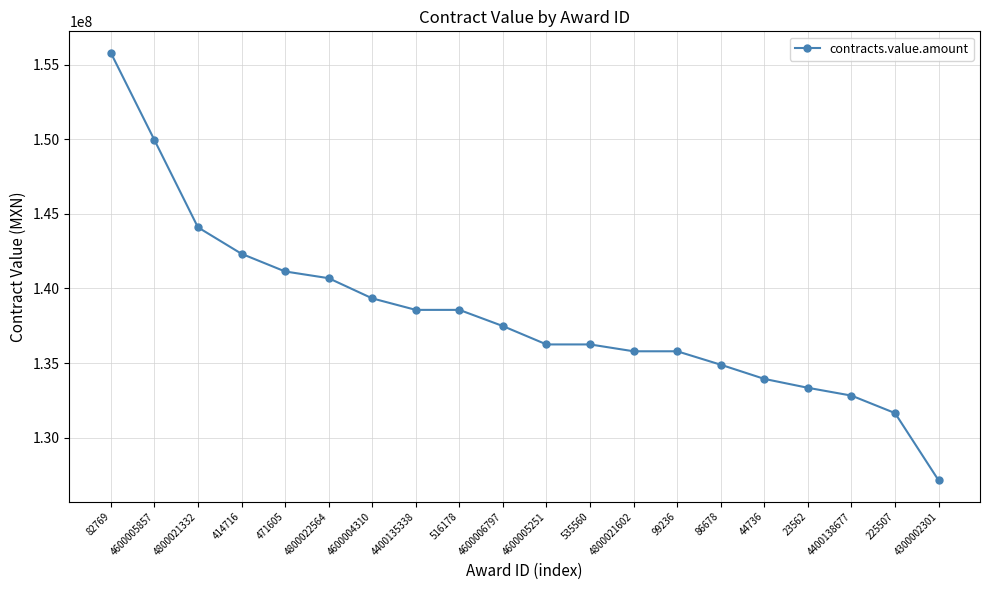

Approximately how many times larger is the value at 4600006797 compared to 4800021332?

1.0